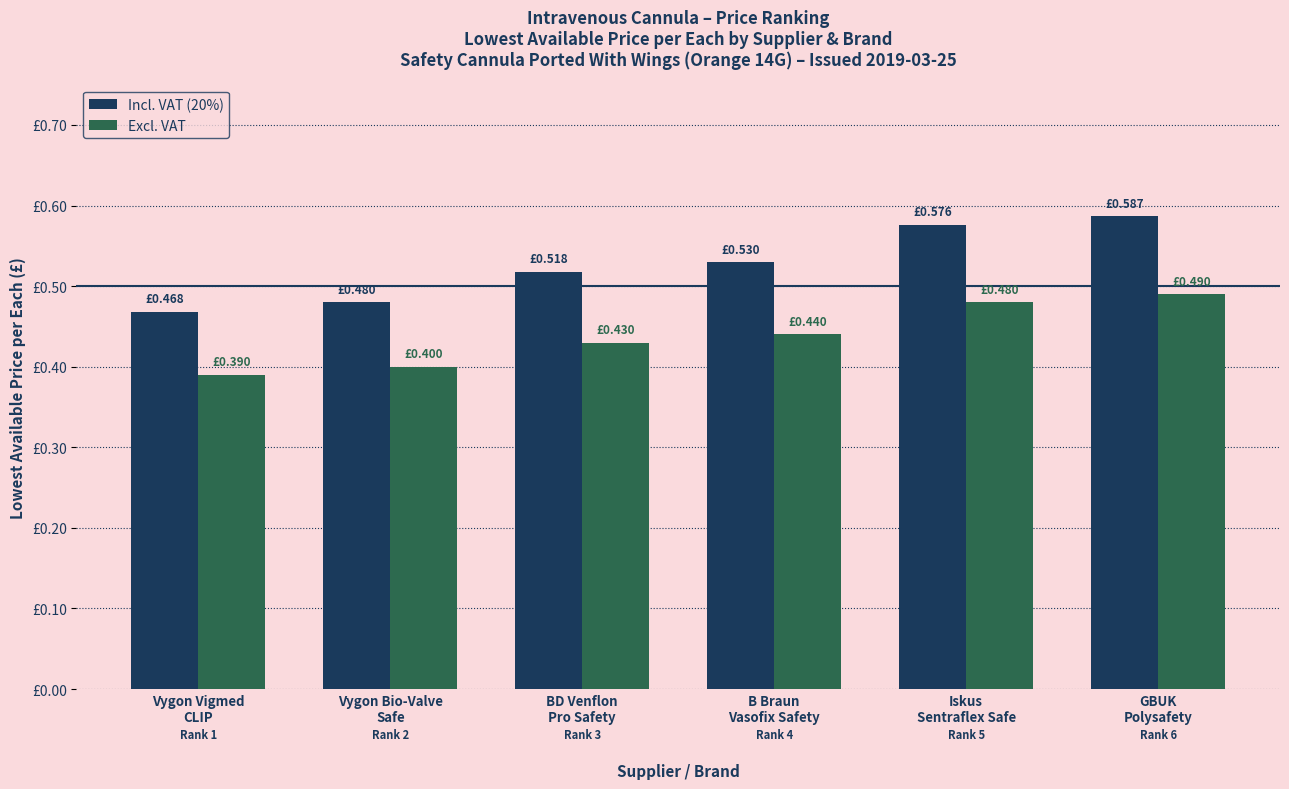

What are all the series names shown in the legend?

Incl. VAT (20%), Excl. VAT